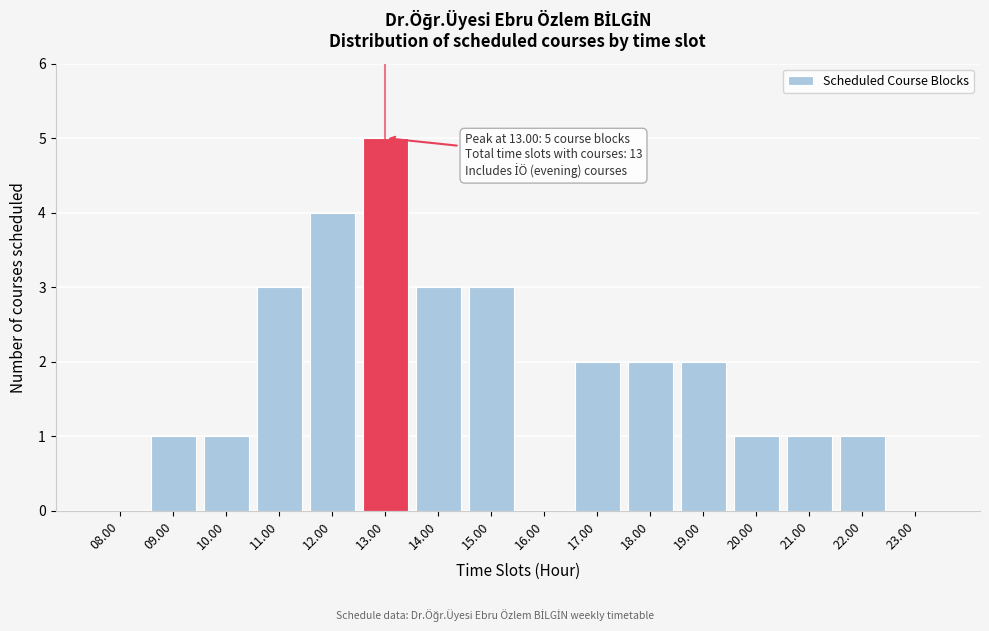

Reading right to left, what are all the values shown in this chart?

23.00=0	22.00=1	21.00=1	20.00=1	19.00=2	18.00=2	17.00=2	16.00=0	15.00=3	14.00=3	13.00=5	12.00=4	11.00=3	10.00=1	09.00=1	08.00=0